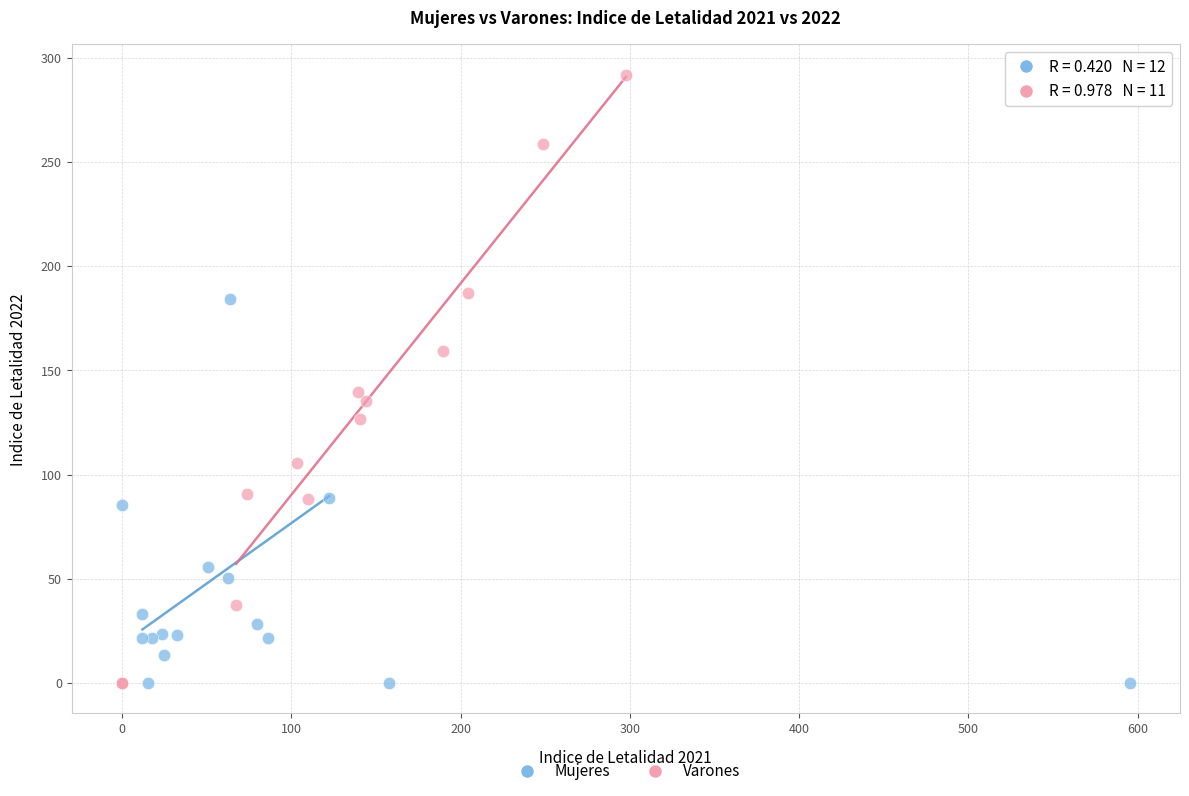

Which series has the largest Y range (max minus min)?

Varones